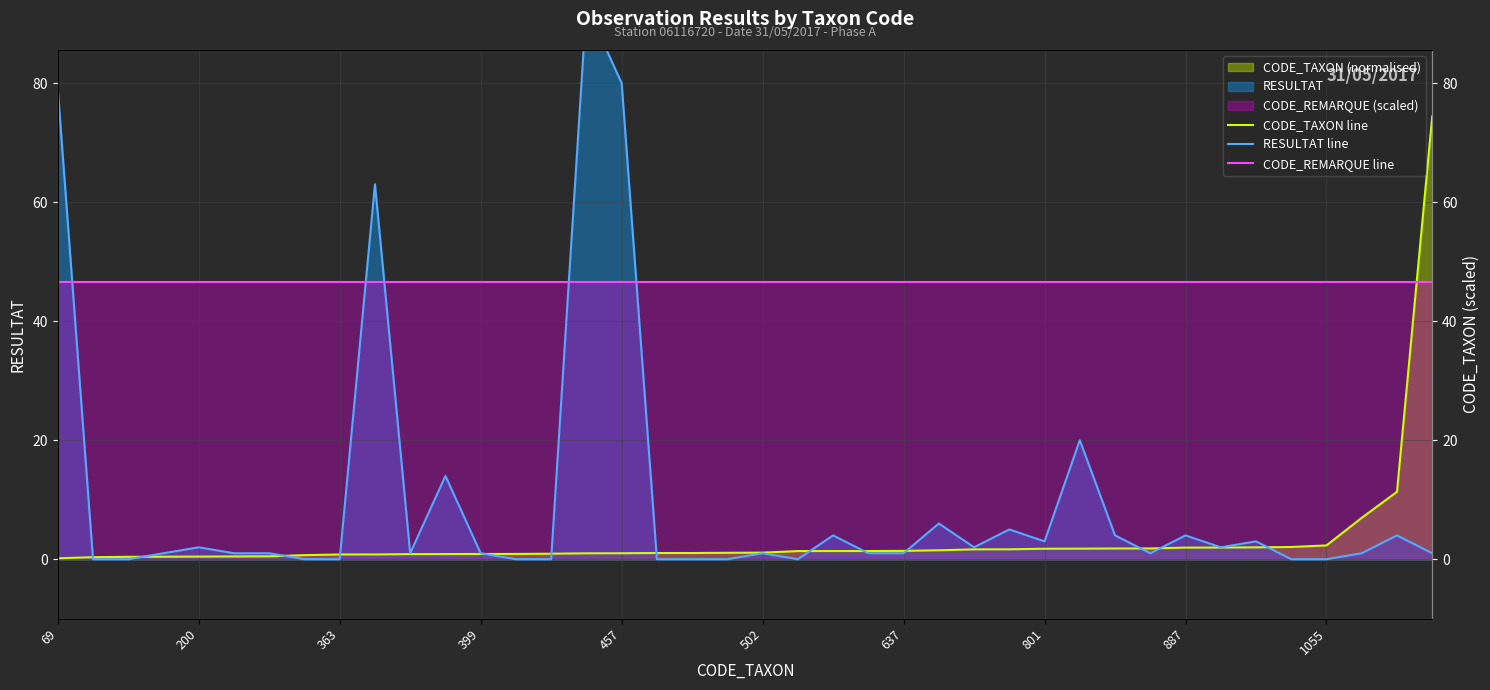

Which series ends up on top after the final intersection of RESULTAT line and CODE_REMARQUE line?

CODE_REMARQUE line